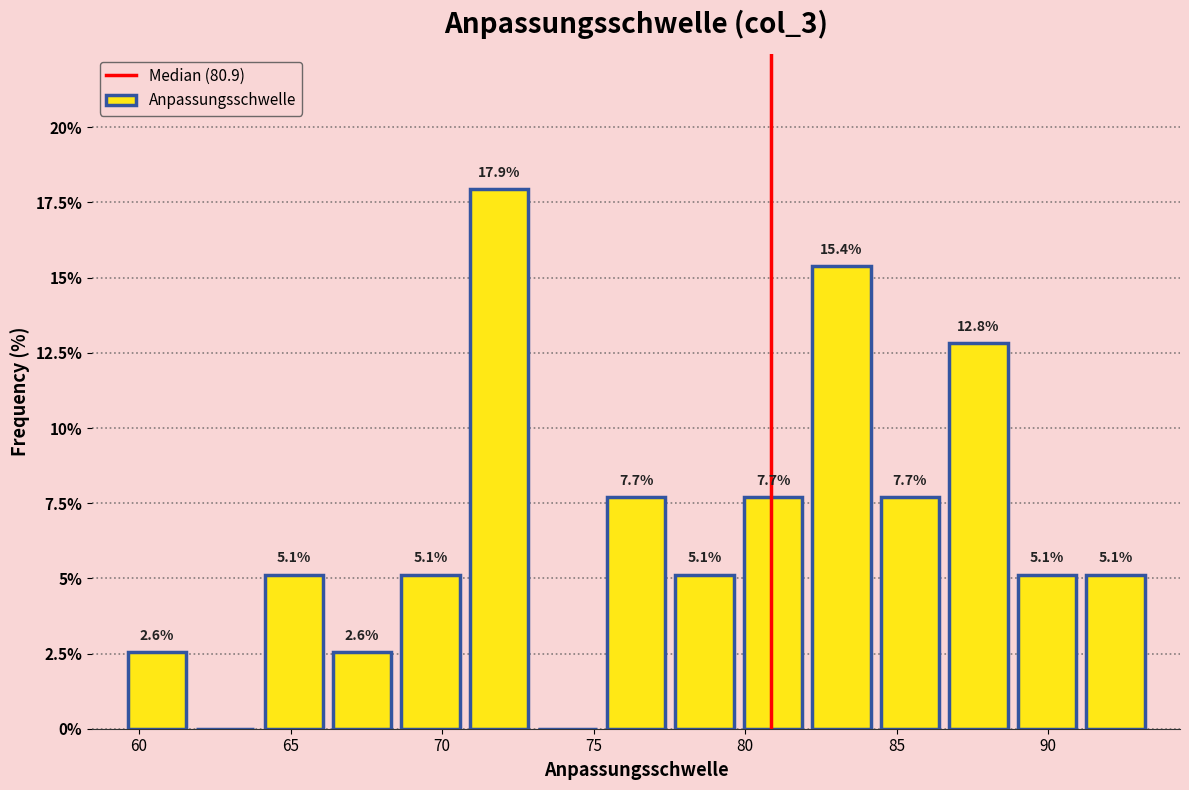

Which range on the x-axis has the tallest bar?

71.0 to 73.0